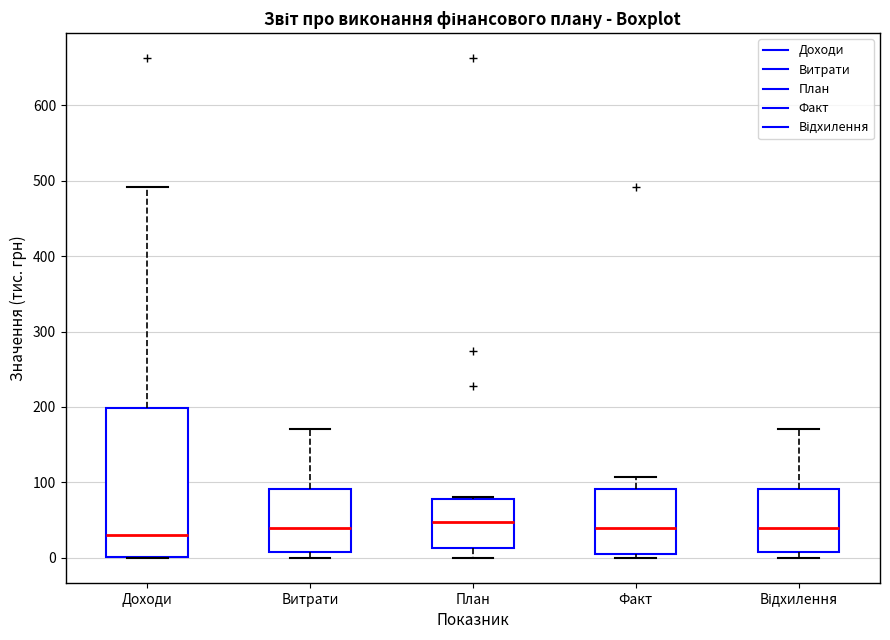

Reading left to right, read every box against the y-axis: the position of its median line, the range the box covers, and the ends of its whiskers. The values are not printed on the chart, so give them approximately, as read against the axis.

Доходи: median 30, box 0 to 200, whiskers 0 to 490
Витрати: median 40, box 10 to 90, whiskers 0 to 170
План: median 50, box 10 to 80, whiskers 0 to 80
Факт: median 40, box 0 to 90, whiskers 0 (just below the box's lower edge) to 110
Відхилення: median 40, box 10 to 90, whiskers 0 to 170